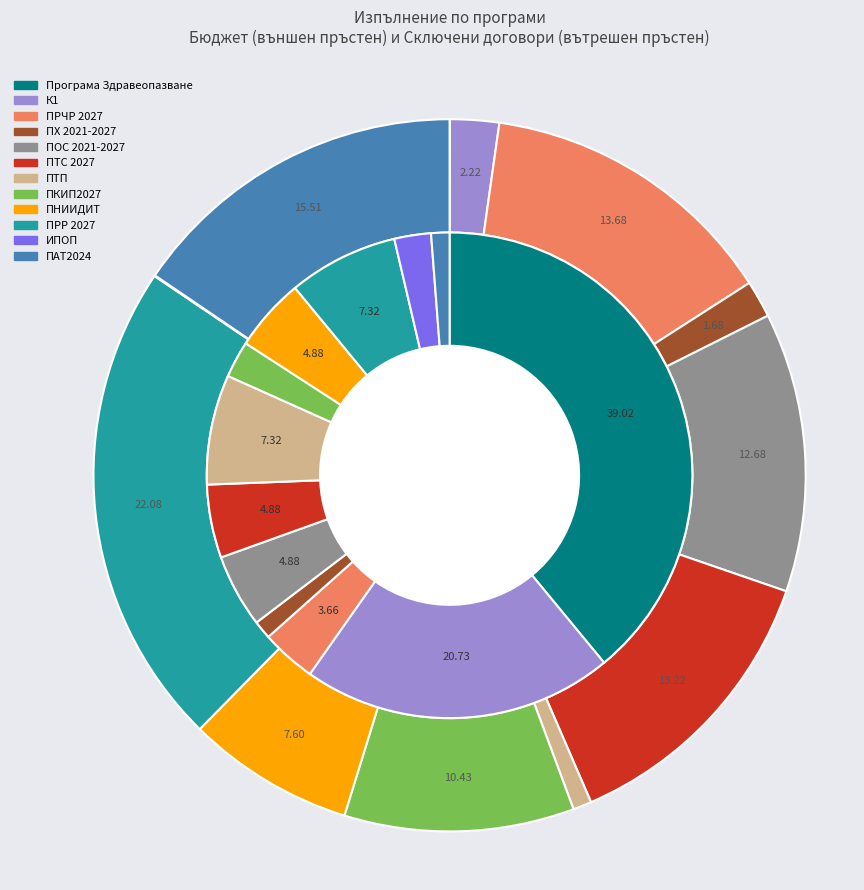

What is the total percentage of ПНИИДИТ and Програма Здравеопазване?

43.9%